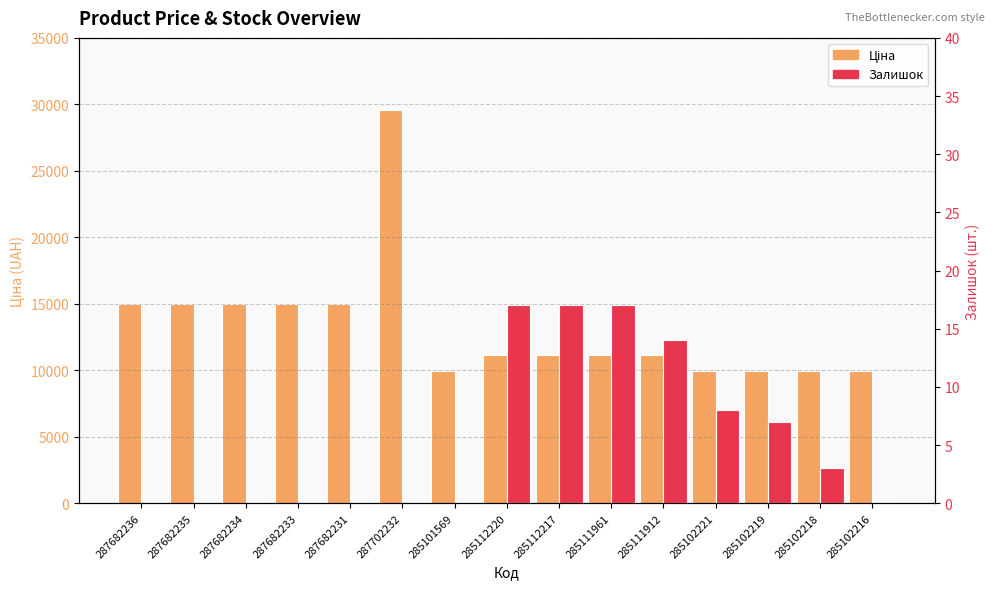

Which category has the highest value across all series?

287702232